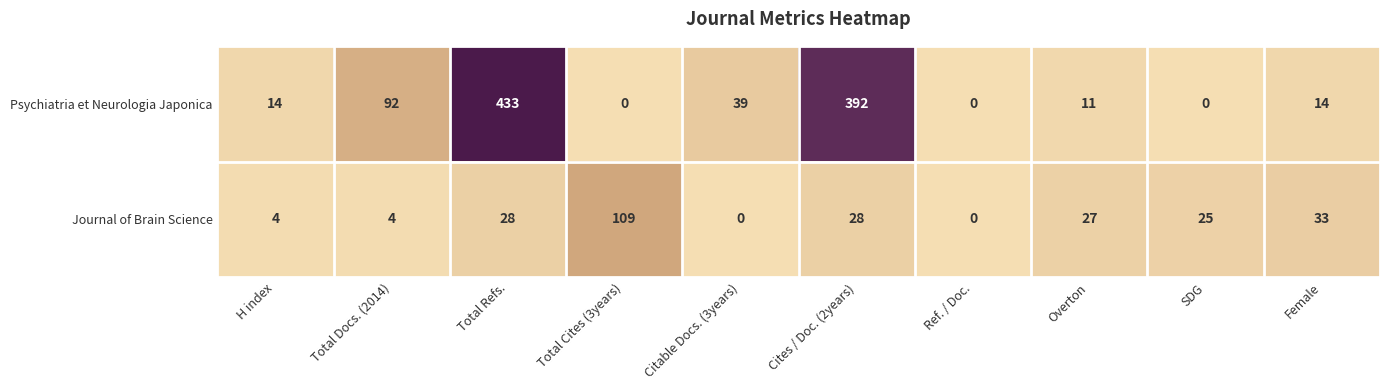

Reading right to left, what are all the values shown in this chart?

Psychiatria et Neurologia Japonica: Female=14	SDG=0	Overton=11	Ref. / Doc.=0	Cites / Doc. (2years)=392	Citable Docs. (3years)=39	Total Cites (3years)=0	Total Refs.=433	Total Docs. (2014)=92	H index=14
Journal of Brain Science: Female=33	SDG=25	Overton=27	Ref. / Doc.=0	Cites / Doc. (2years)=28	Citable Docs. (3years)=0	Total Cites (3years)=109	Total Refs.=28	Total Docs. (2014)=4	H index=4